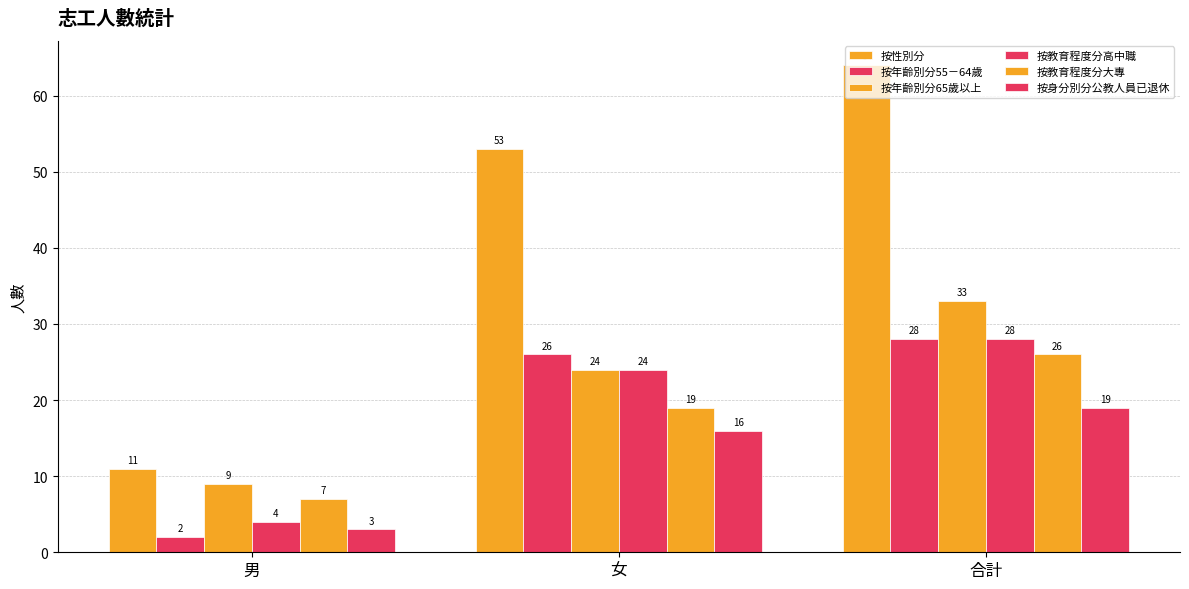

What is the sum of the 按年齡別分55－64歲 values at 女 and 合計?

54